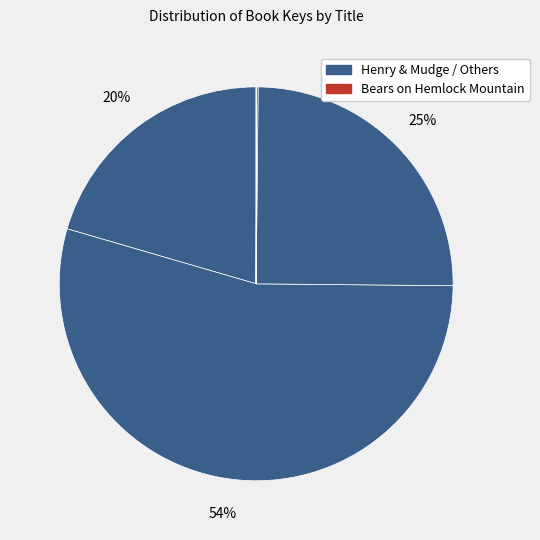

Rank the categories by value from lowest to highest.

Courage of Sarah Noble, Henry and Mudge and the Happy Cat, Henry and Mudge under the Yellow Moon, Bears on Hemlock Mountain, Henry and Mudge and the Great Grandpas, Nothing Fits a Dinosaur, Go, Otto, Go!, When Andy Met Sandy